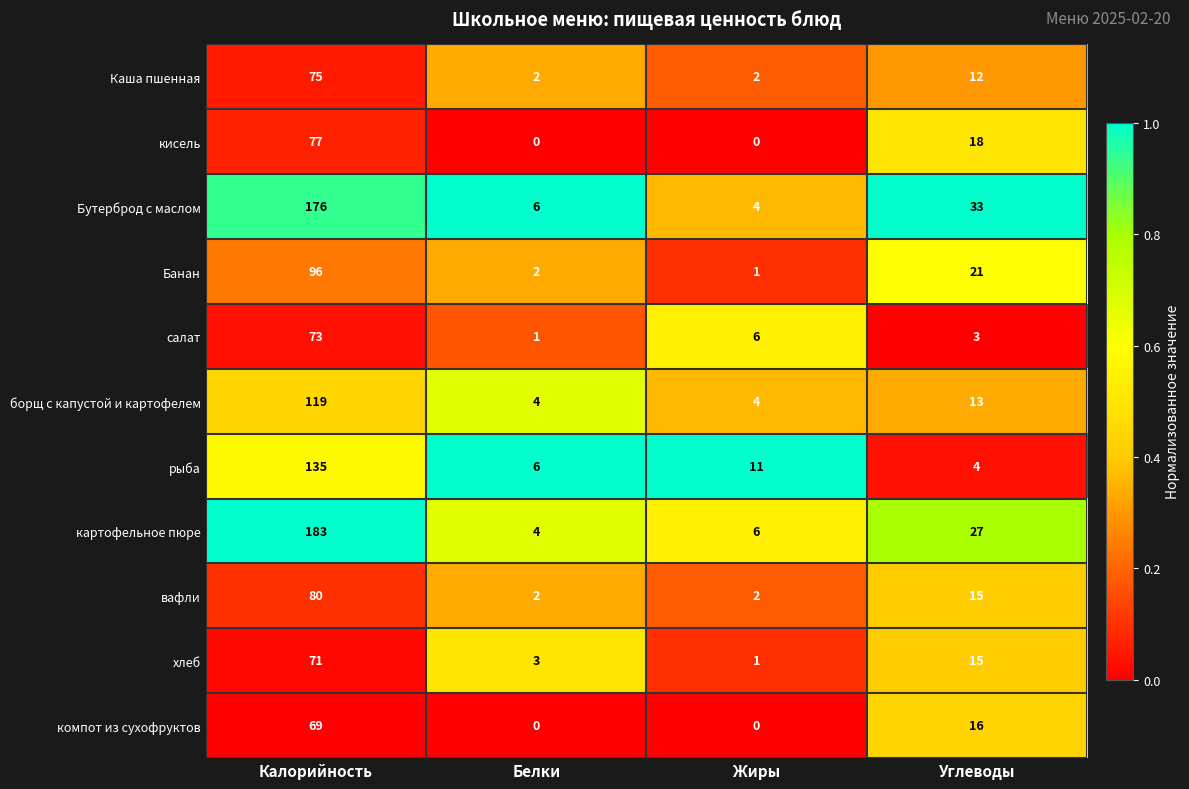

True or false: рыба has a value of 10 at Белки.

False